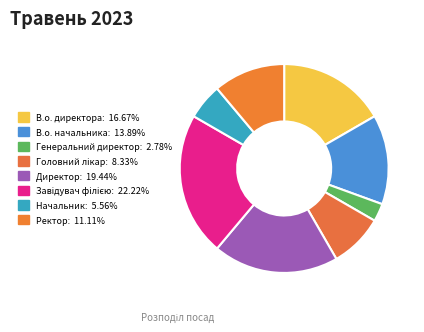

The В.о. начальника slice represents 21% of the pie. True or false?

False